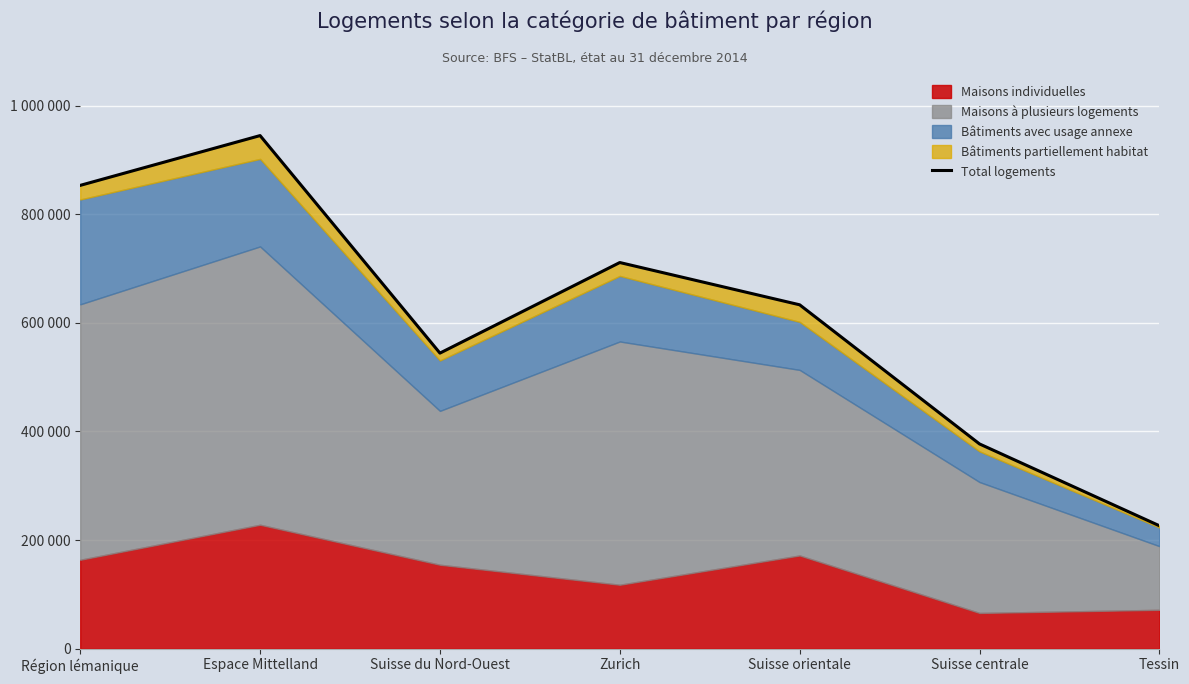

Reading left to right, what are all the values shown in this chart?

Région lémanique=852984	Espace Mittelland=944651	Suisse du Nord-Ouest=544217	Zurich=710964	Suisse orientale=633155	Suisse centrale=377015	Tessin=226442